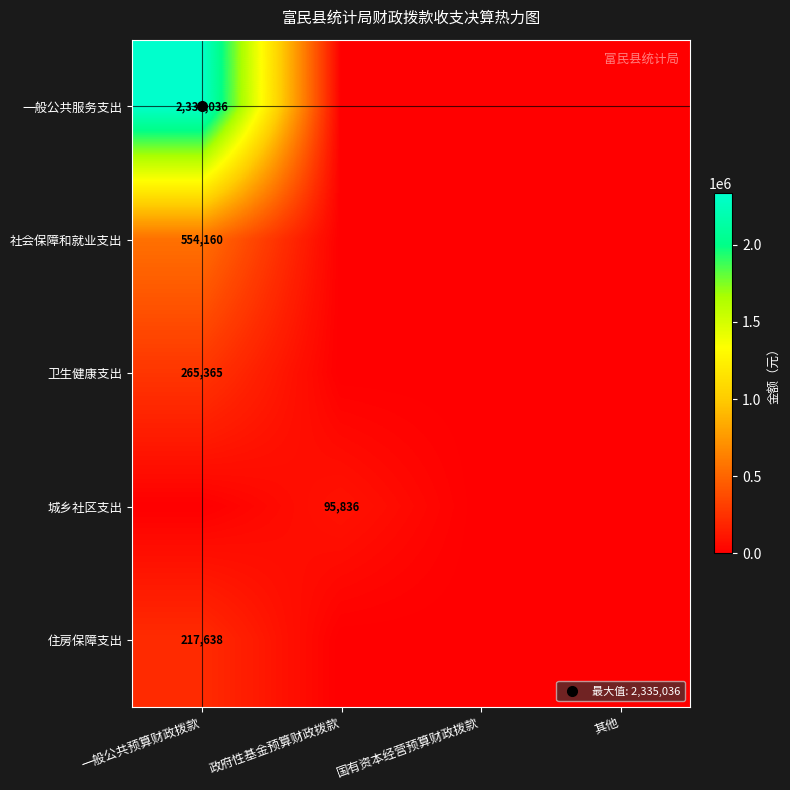

How many data points in 城乡社区支出 are above 0?

1